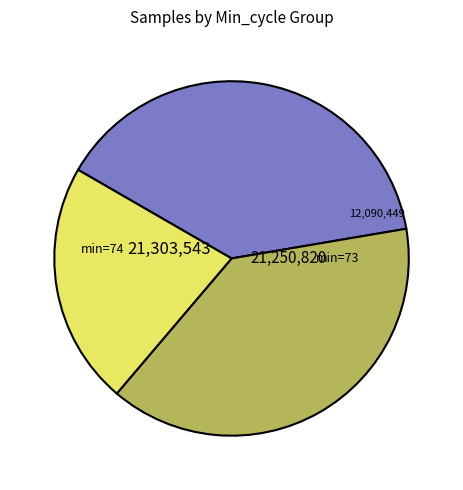

Is there a majority slice in this chart?

No